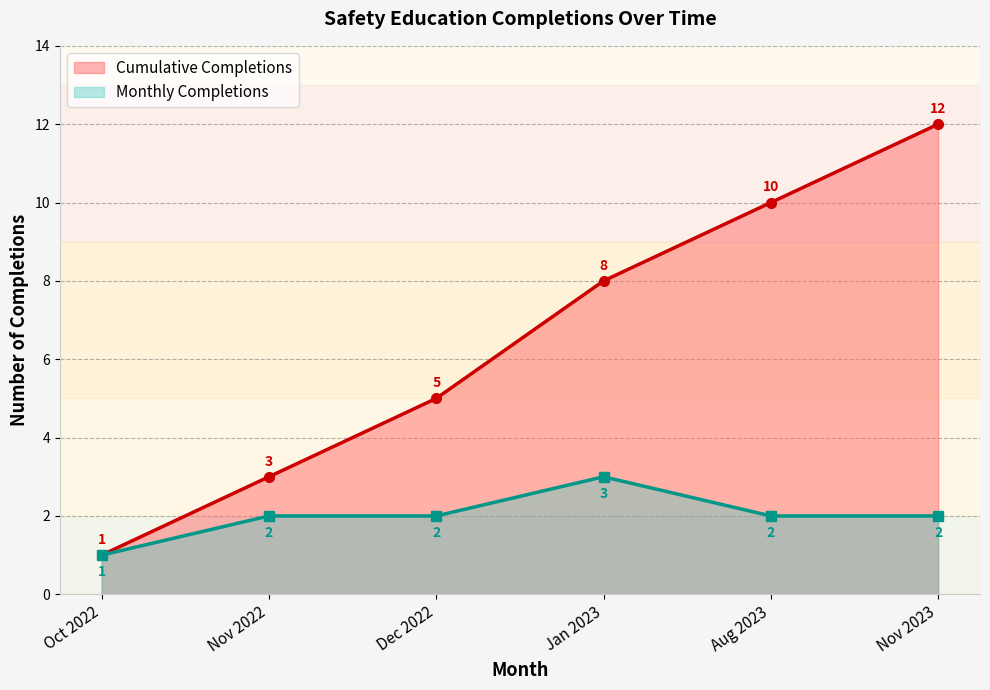

True or false: the data shows 2 at 2023-08.

False